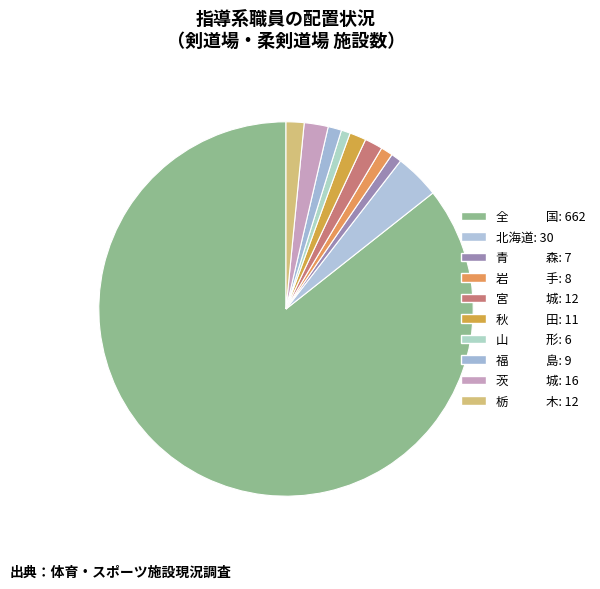

How many segments does this pie chart have?

10